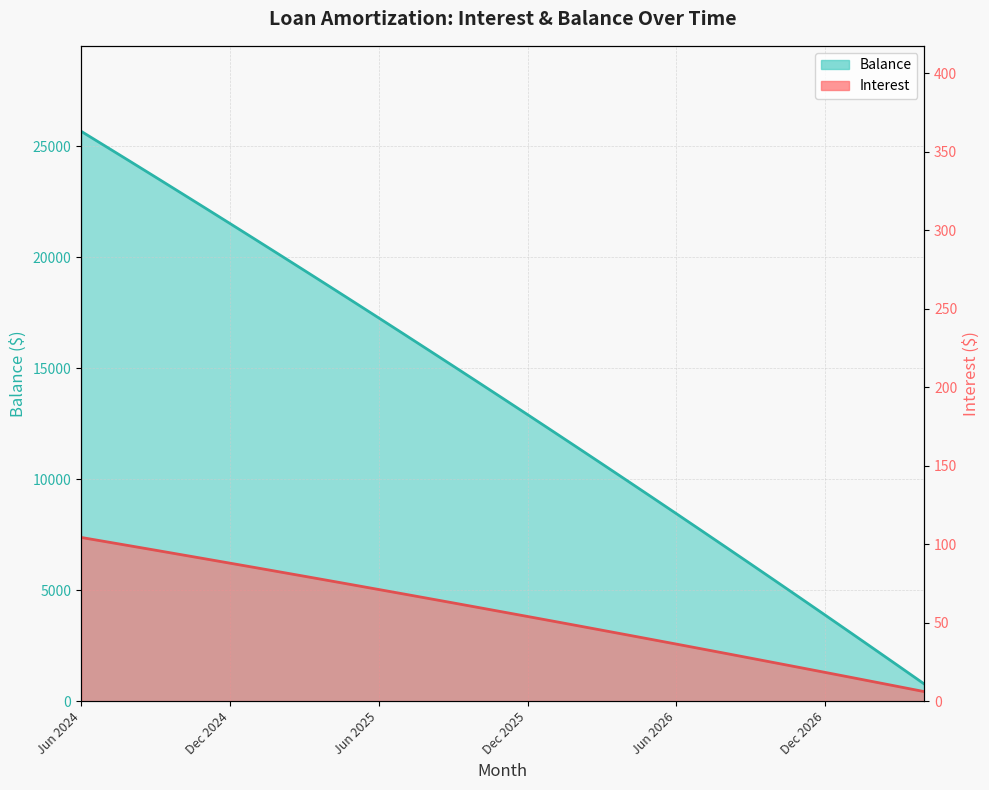

Is it true that Interest equals 65.5 at Aug 2025?

True